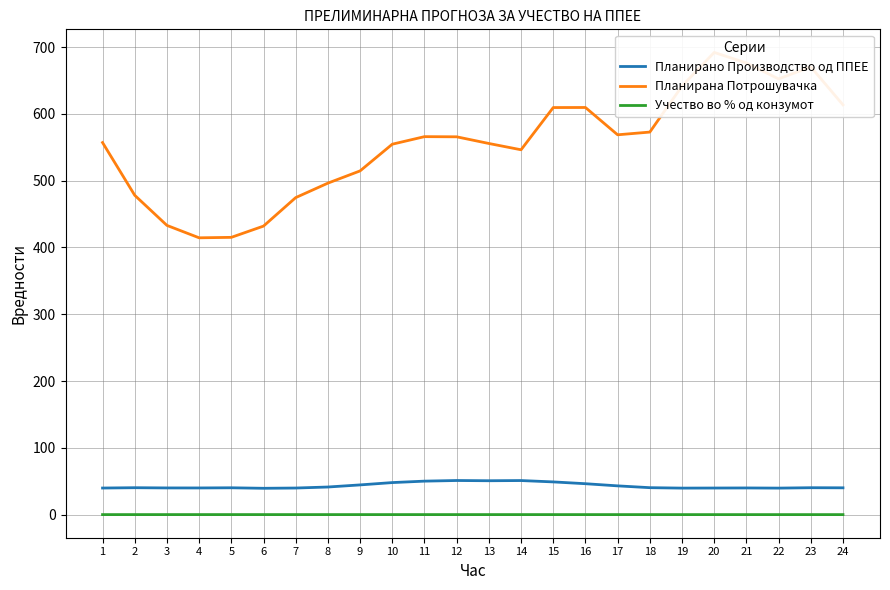

Reading left to right, list all the values displayed in this chart.

Планирано Производство од ППЕЕ: 1=39.9	2=40.3	3=40.0	4=40.0	5=40.2	6=39.5	7=39.9	8=41.4	9=44.5	10=48.0	11=50.2	12=51.1	13=50.8	14=51.1	15=49.0	16=46.3	17=43.1	18=40.4	19=39.7	20=39.9	21=40.0	22=39.7	23=40.3	24=40.2
Планирана Потрошувачка: 1=557.1	2=478.1	3=433.1	4=414.5	5=415.2	6=432.0	7=474.7	8=496.3	9=514.7	10=554.6	11=565.9	12=565.7	13=555.7	14=546.3	15=609.5	16=609.6	17=568.7	18=572.8	19=641.6	20=692.0	21=676.3	22=652.4	23=670.4	24=613.5
Учество во % од конзумот: 1=0.1	2=0.1	3=0.1	4=0.1	5=0.1	6=0.1	7=0.1	8=0.1	9=0.1	10=0.1	11=0.1	12=0.1	13=0.1	14=0.1	15=0.1	16=0.1	17=0.1	18=0.1	19=0.1	20=0.1	21=0.1	22=0.1	23=0.1	24=0.1